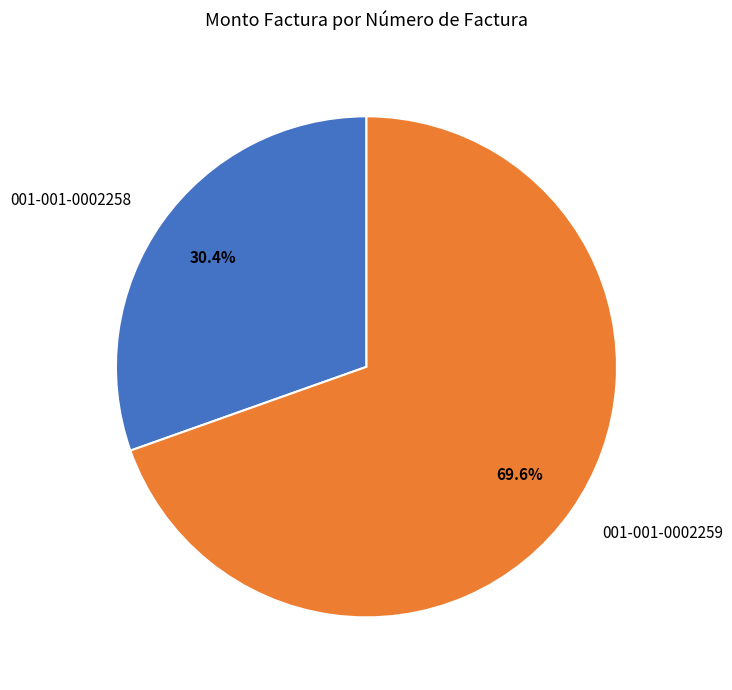

Approximately how many times larger is the value at 001-001-0002258 compared to 001-001-0002259?

0.4